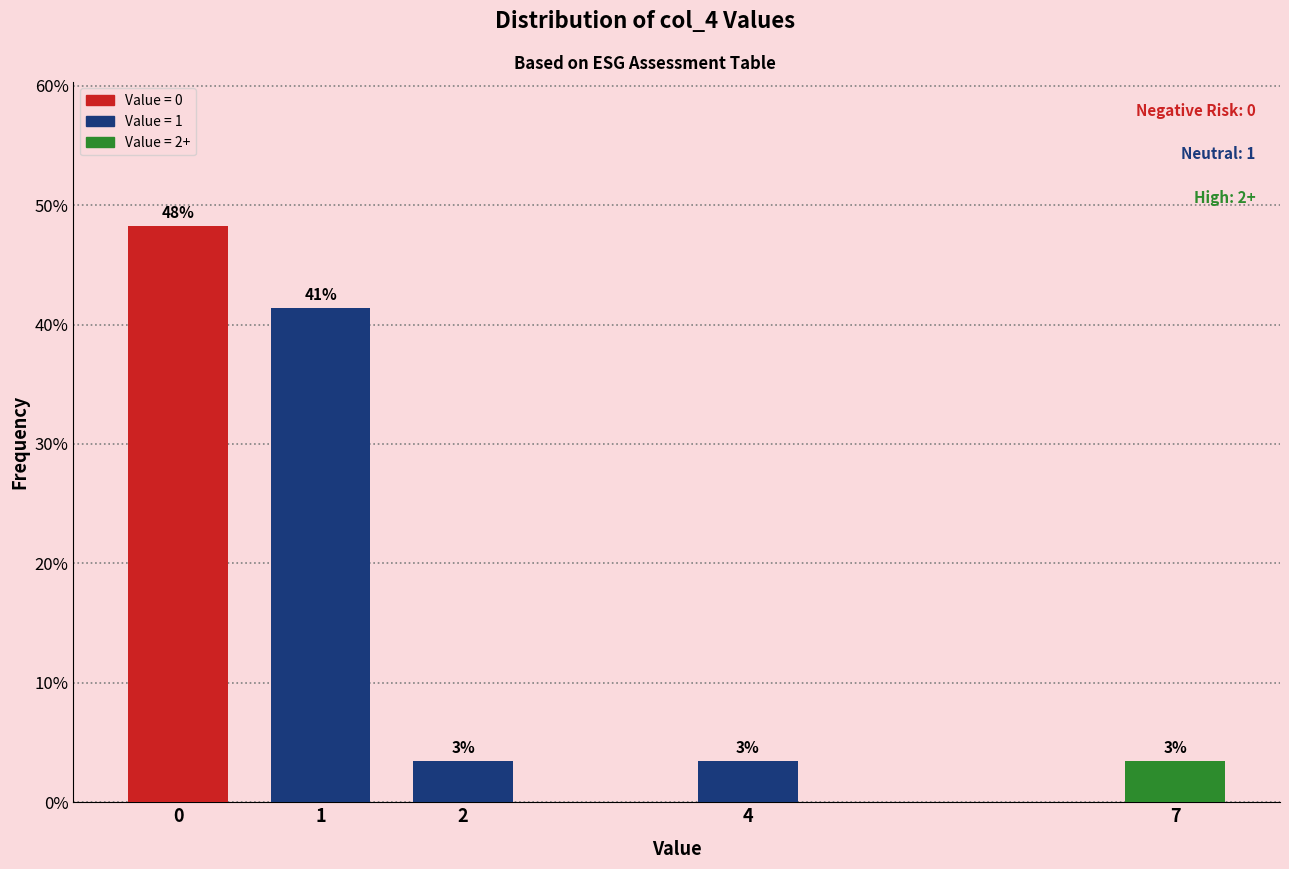

How many bars are there in total?

5